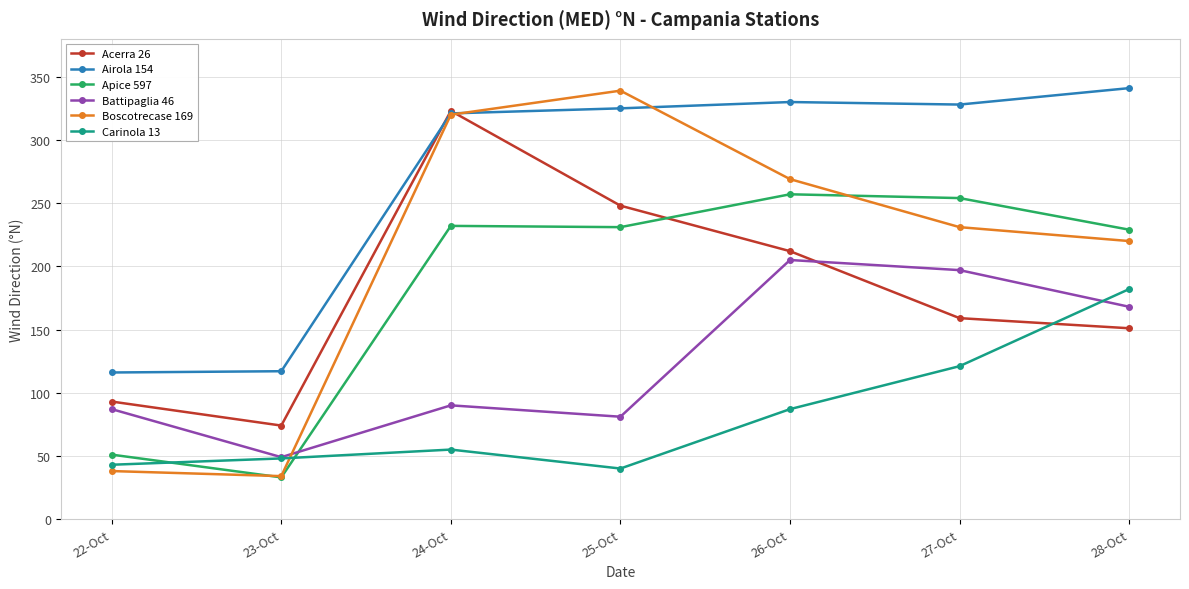

What is the difference between the highest and lowest values at 28-Oct?

190